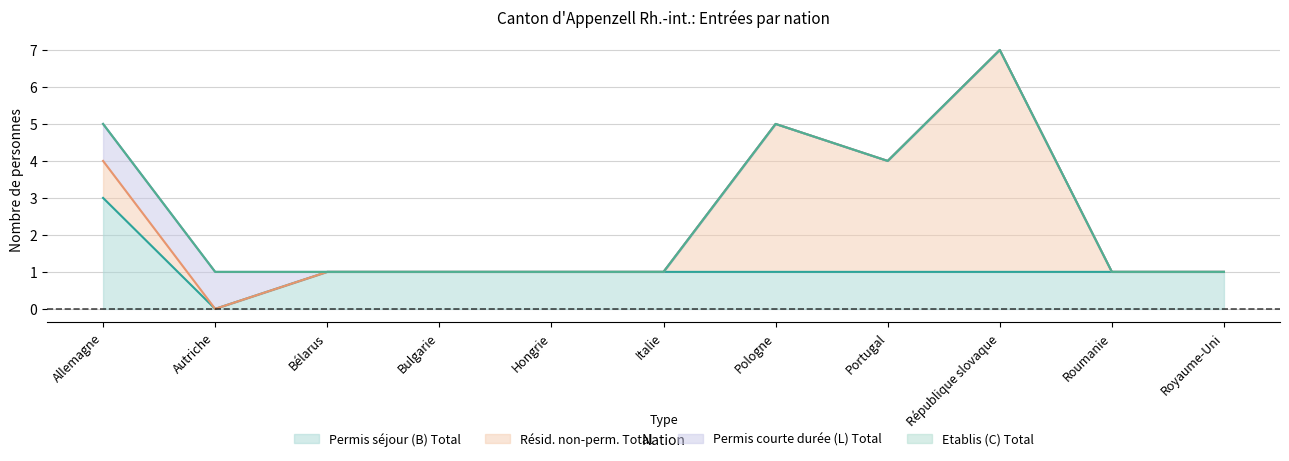

True or false: Permis courte durée (L) Total and Résid. non-perm. Total intersect in this chart.

False